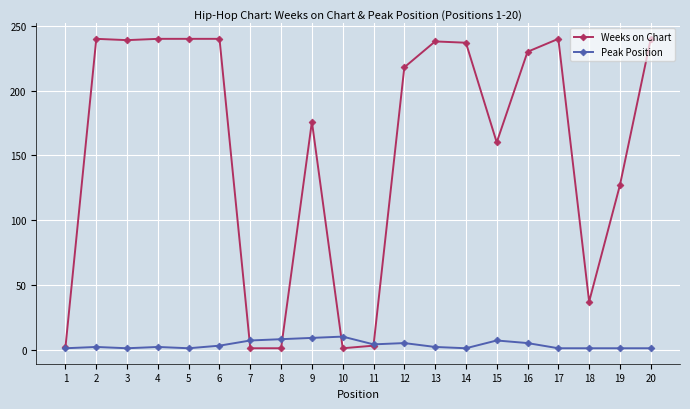

Which series has the largest total across all categories?

Weeks on Chart